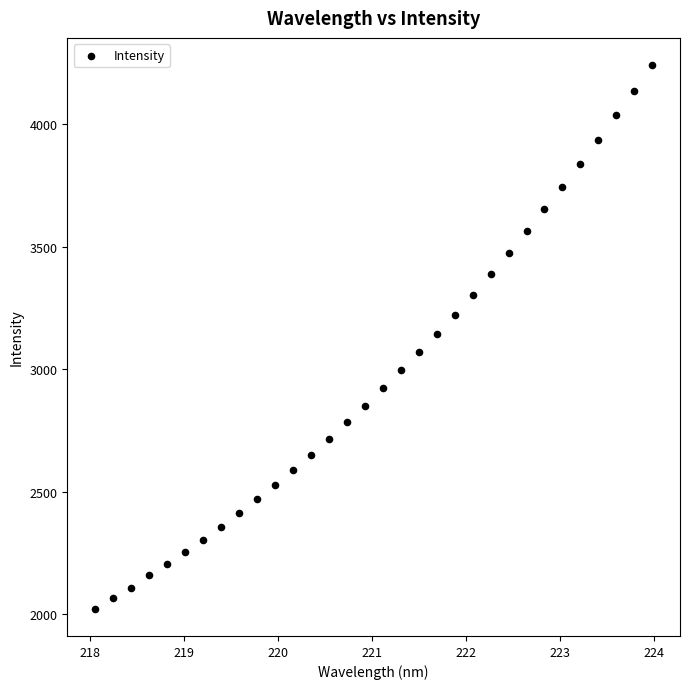

What is the range of Y values (max minus min)?

2220.3